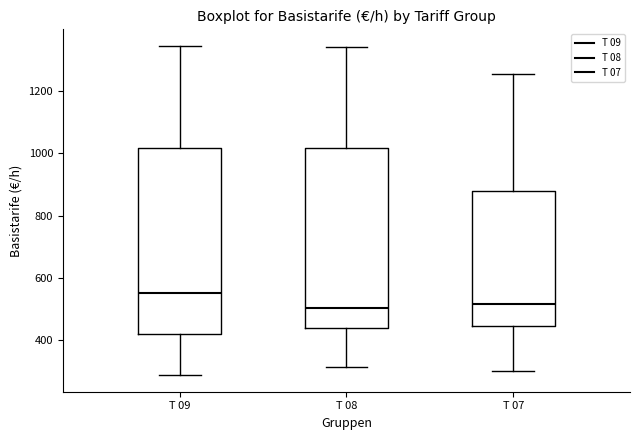

Reading left to right, read every box against the y-axis: the position of its median line, the range the box covers, and the ends of its whiskers. The values are not printed on the chart, so give them approximately, as read against the axis.

T 09: median 560, box 420 to 1020, whiskers 280 to 1340
T 08: median 500, box 440 to 1020, whiskers 320 to 1340
T 07: median 520, box 440 to 880, whiskers 300 to 1260